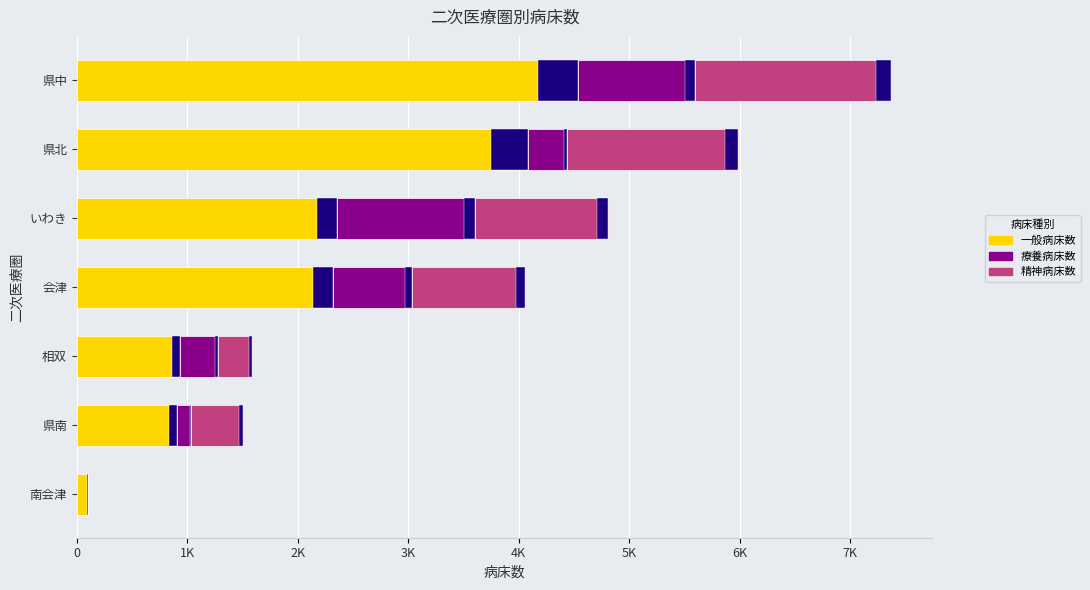

What is the maximum value for 精神病床数?

1781